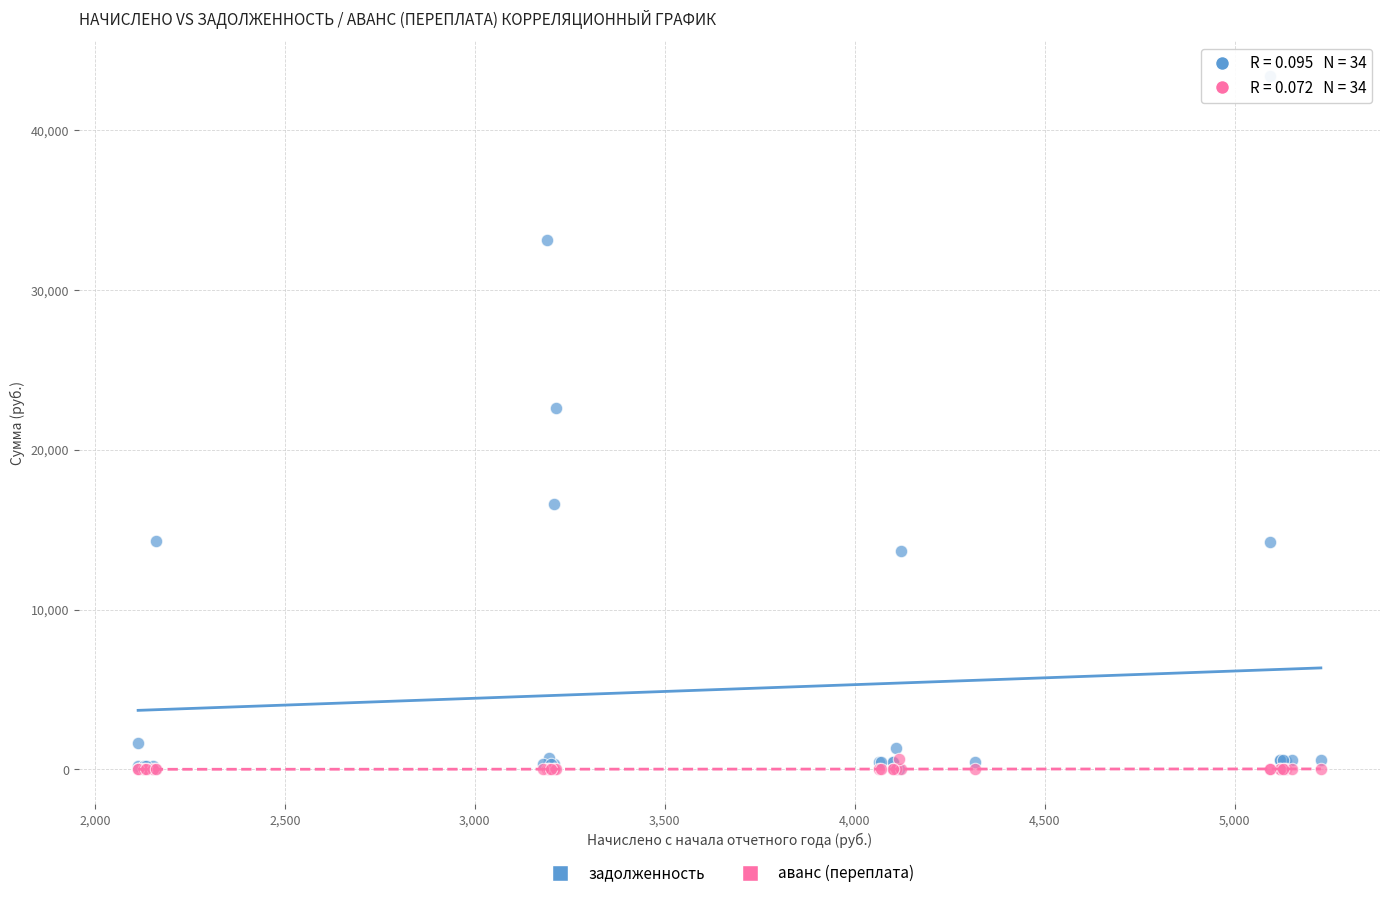

In the задолженность series, what Y value is closest to 21691?

22620.9